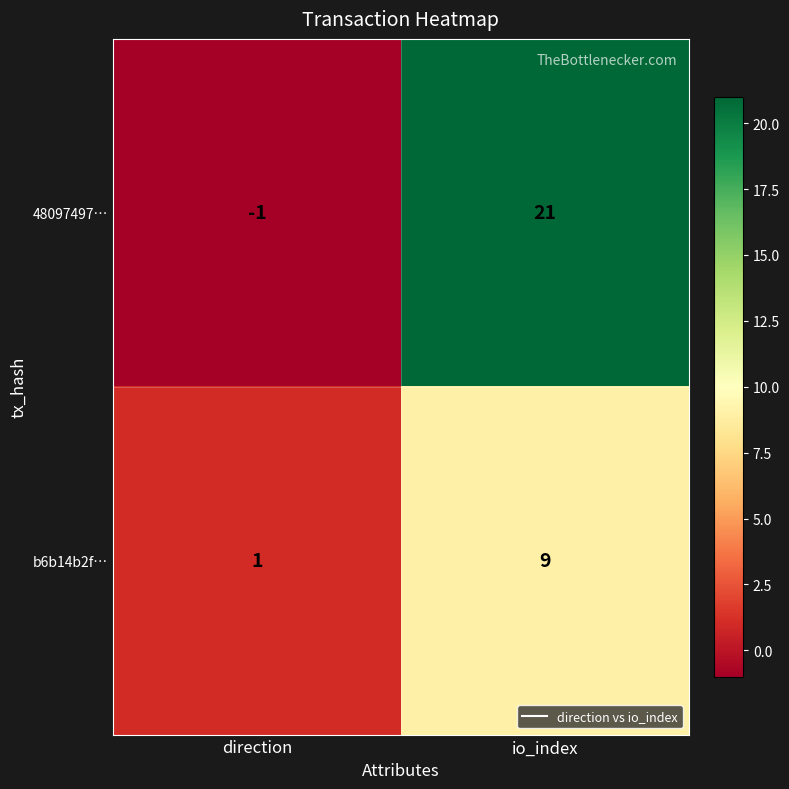

Is it true that 48097497… equals 30 at io_index?

False